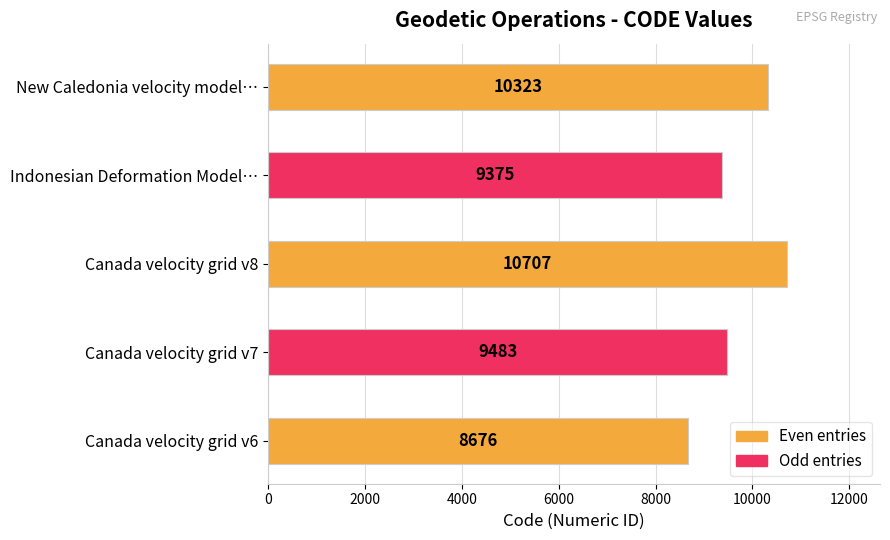

Does the chart contain stacked bars?

No